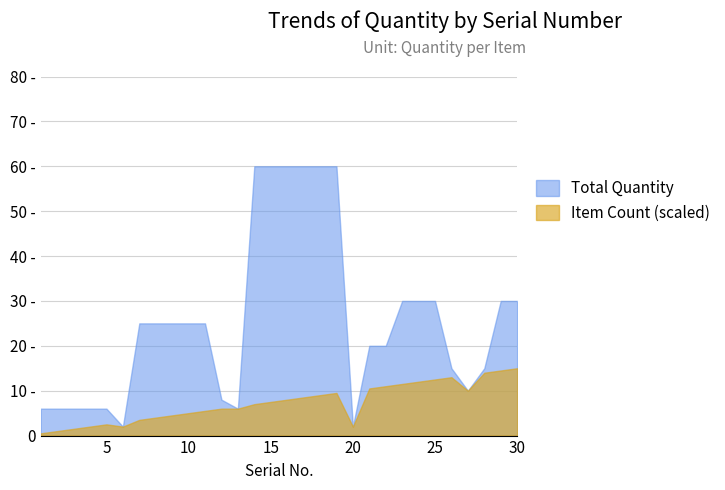

How many lines are shown in the chart?

2